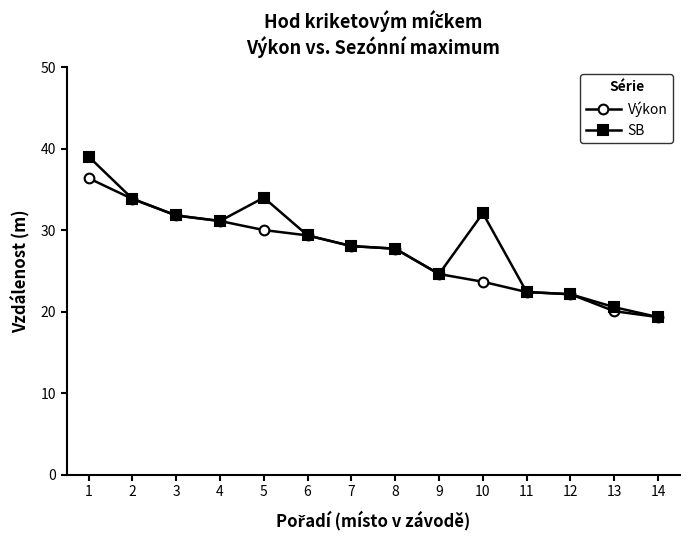

True or false: Výkon has a value of 10.6 at 4.

False